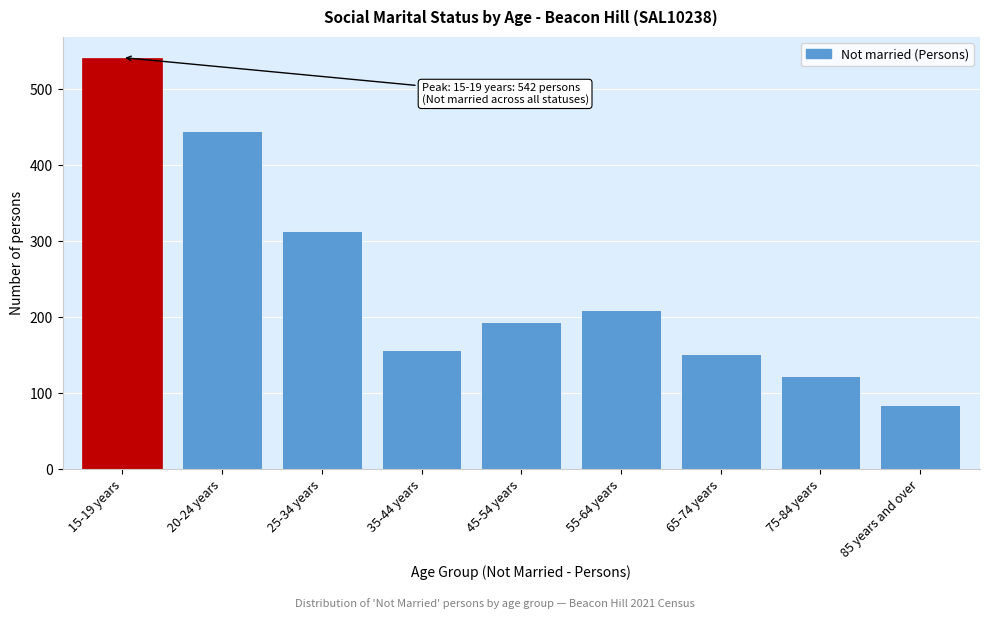

Reading left to right, extract all data points from this chart.

15-19 years=542	20-24 years=445	25-34 years=313	35-44 years=157	45-54 years=194	55-64 years=210	65-74 years=151	75-84 years=123	85 years and over=84